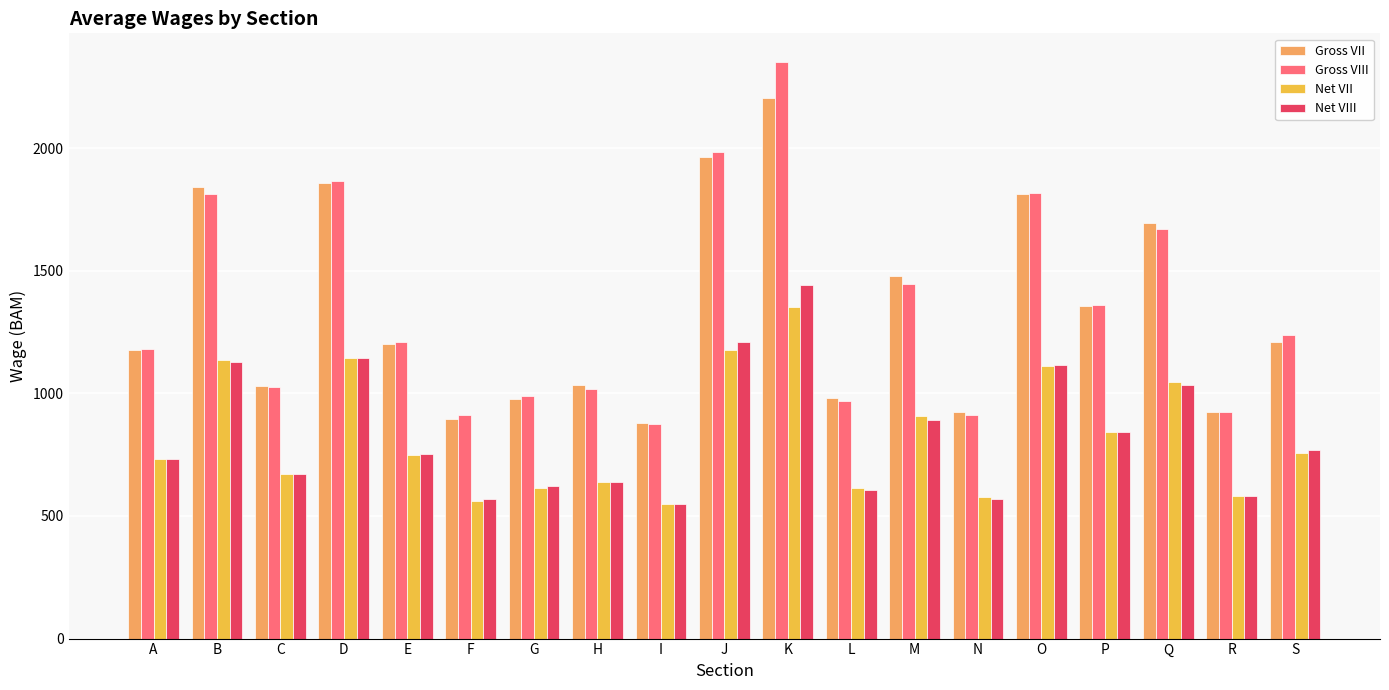

Is it true that Gross VIII equals 475 at A?

False